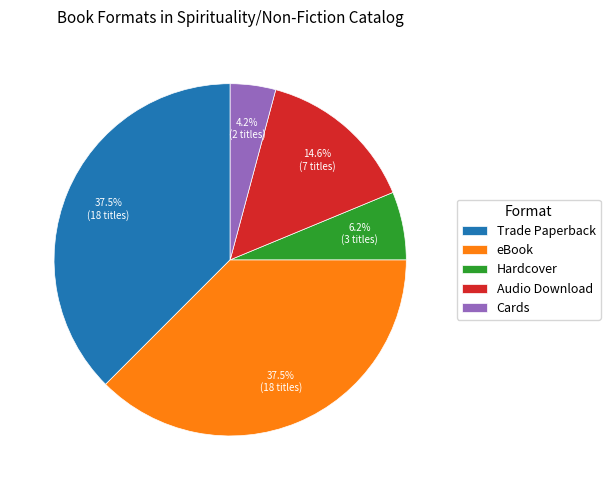

What is the ratio of the value at eBook to the value at Trade Paperback?

1.0